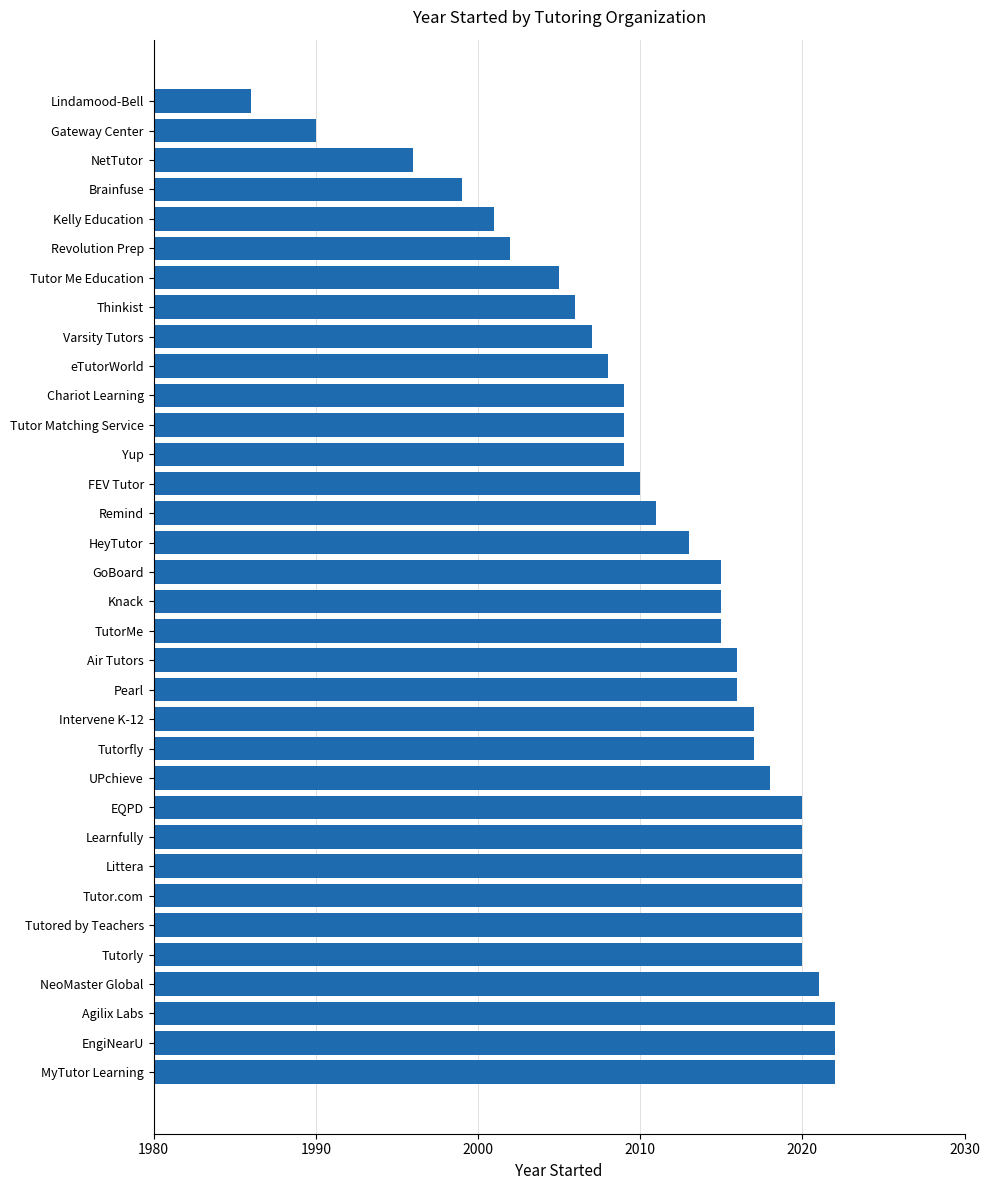

What value does the data have at NeoMaster Global?

2021